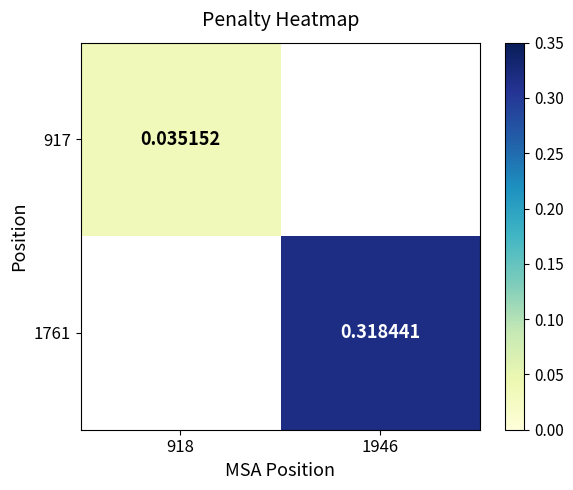

Is the value of 917 at 918 greater than the value of 1761 at 1946?

No